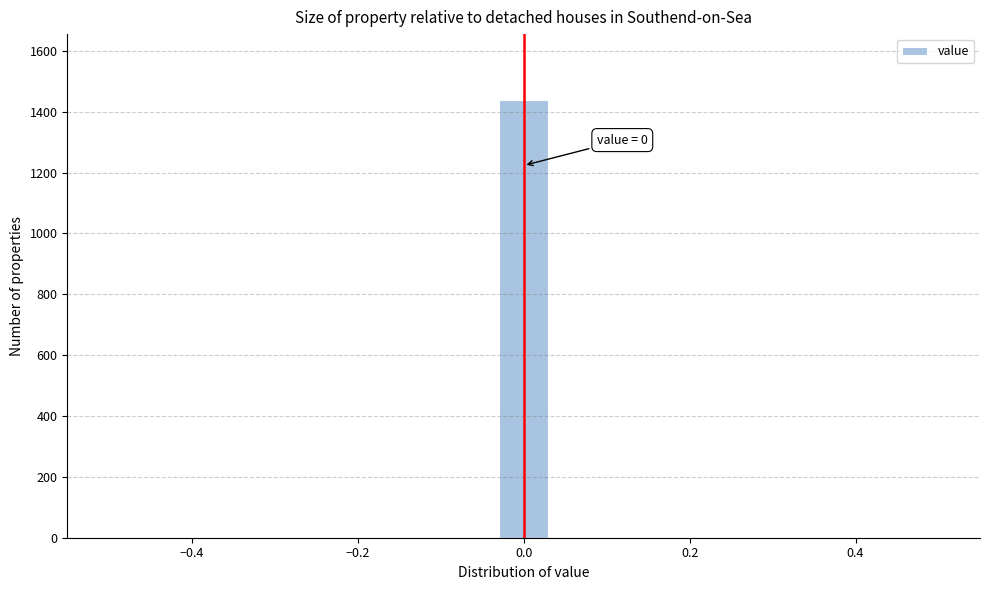

Read against the x-axis, roughly where is the centre of the tallest bar?

0.00